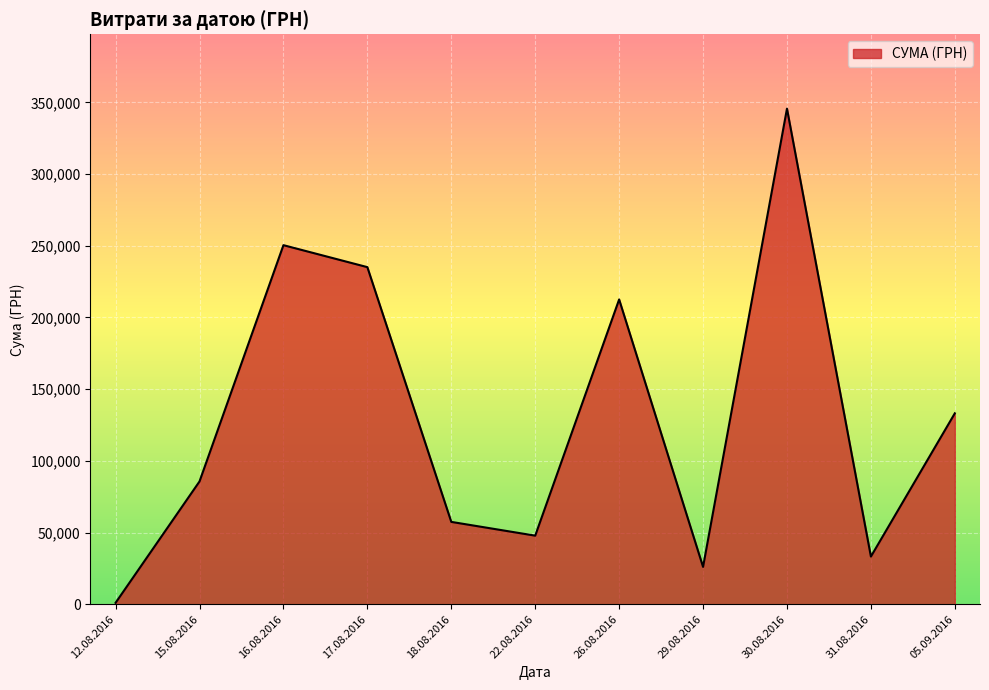

Does the chart display data point markers on the line(s)?

No